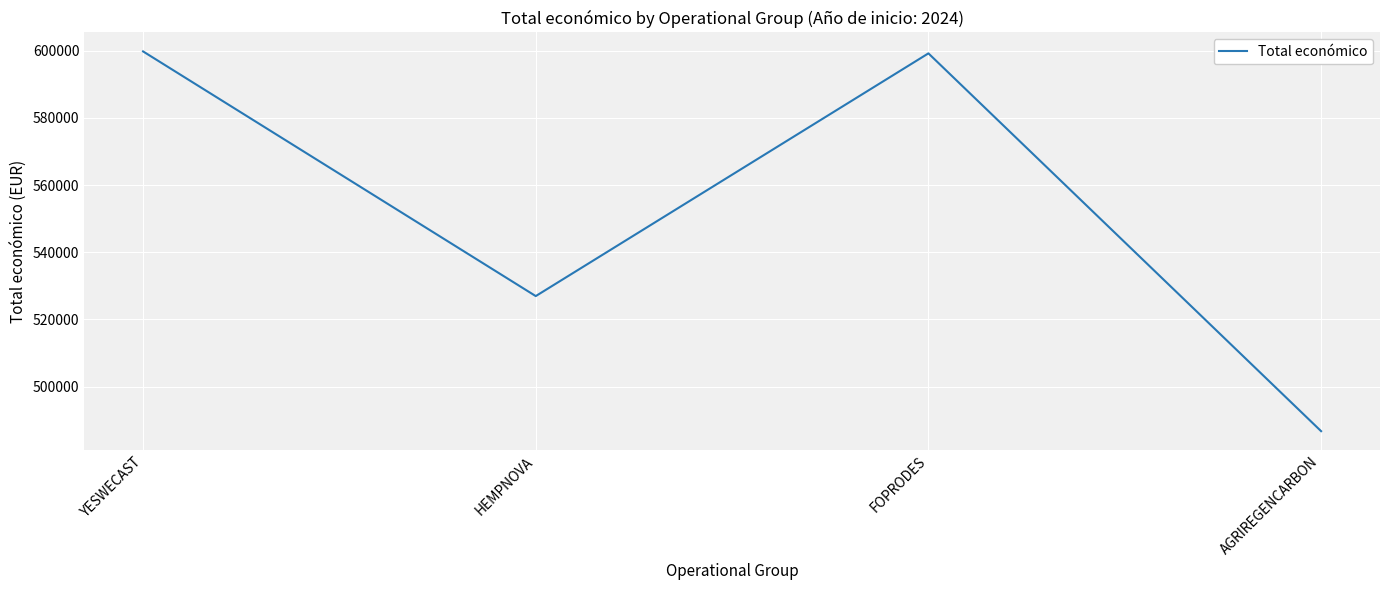

True or false: the data shows 285694 at AGRIREGENCARBON.

False